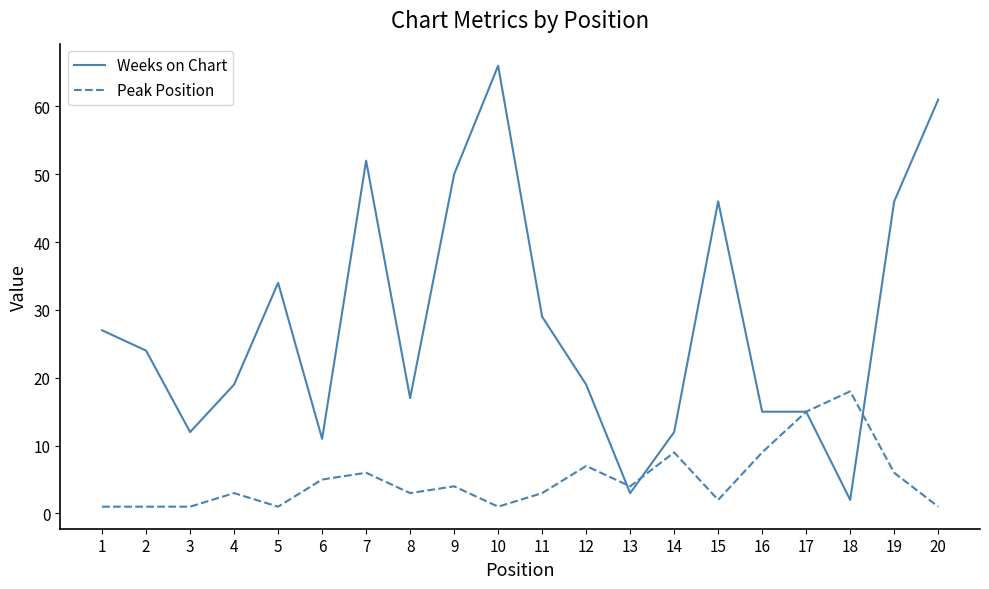

What is the average value of the Peak Position series?

5